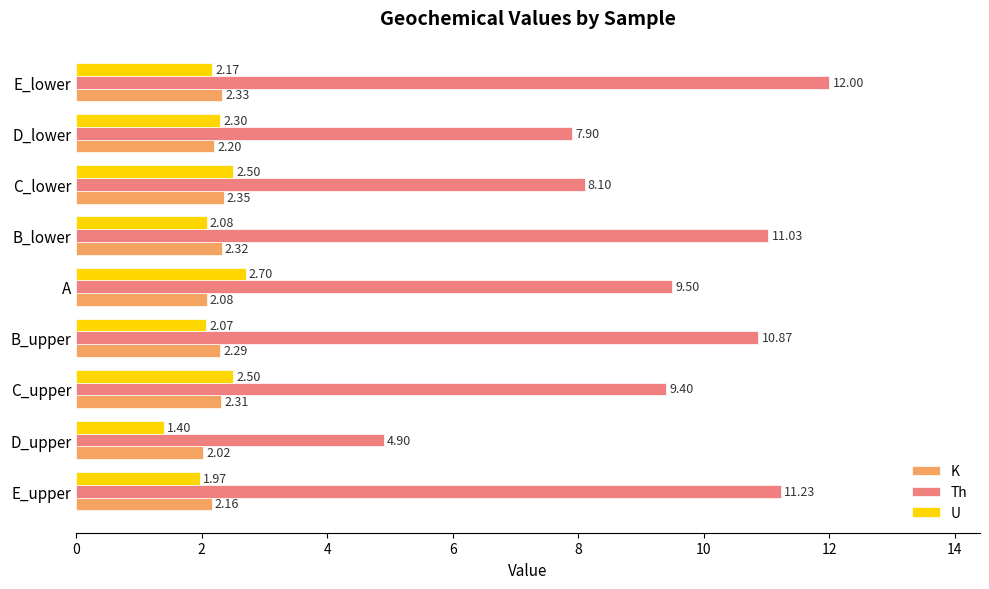

At which label does K reach its peak?

C_lower